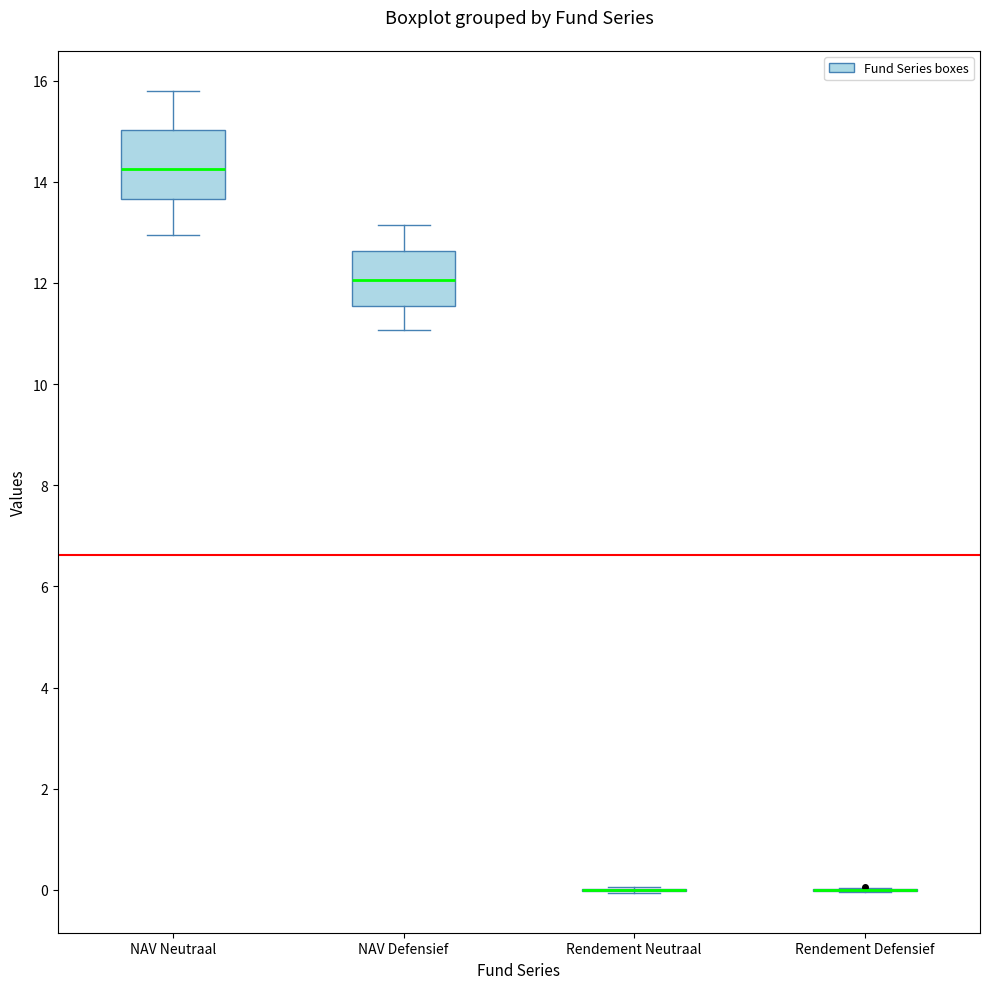

Reading left to right, transcribe this box plot: for each box, give where its median line is, the range the box spans, and where its two whiskers end, as read against the y-axis. The values are not printed on the chart, so give them approximately, as read against the axis.

NAV Neutraal: median 14.2, box 13.6 to 15.0, whiskers 13.0 to 15.8
NAV Defensief: median 12.0, box 11.6 to 12.6, whiskers 11.0 to 13.2
Rendement Neutraal: box collapsed to a line at 0.0, whiskers 0.0 to 0.0
Rendement Defensief: box collapsed to a line at 0.0, whiskers 0.0 to 0.0